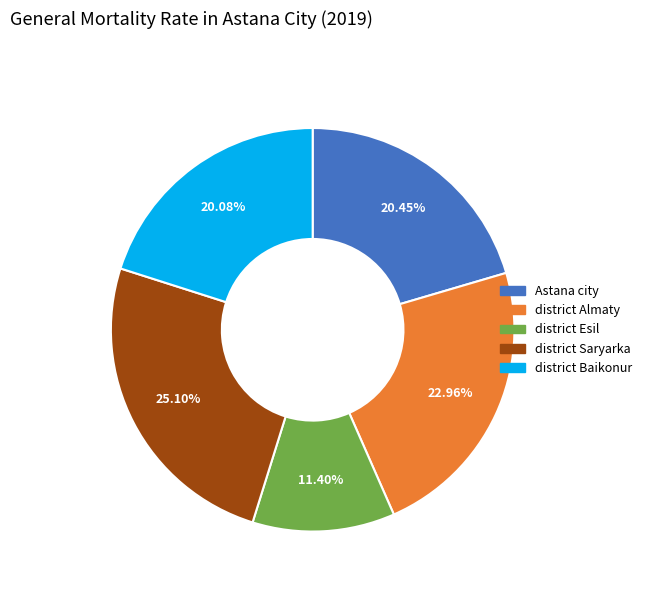

What percentage is the Astana city slice, to the nearest percent?

20%